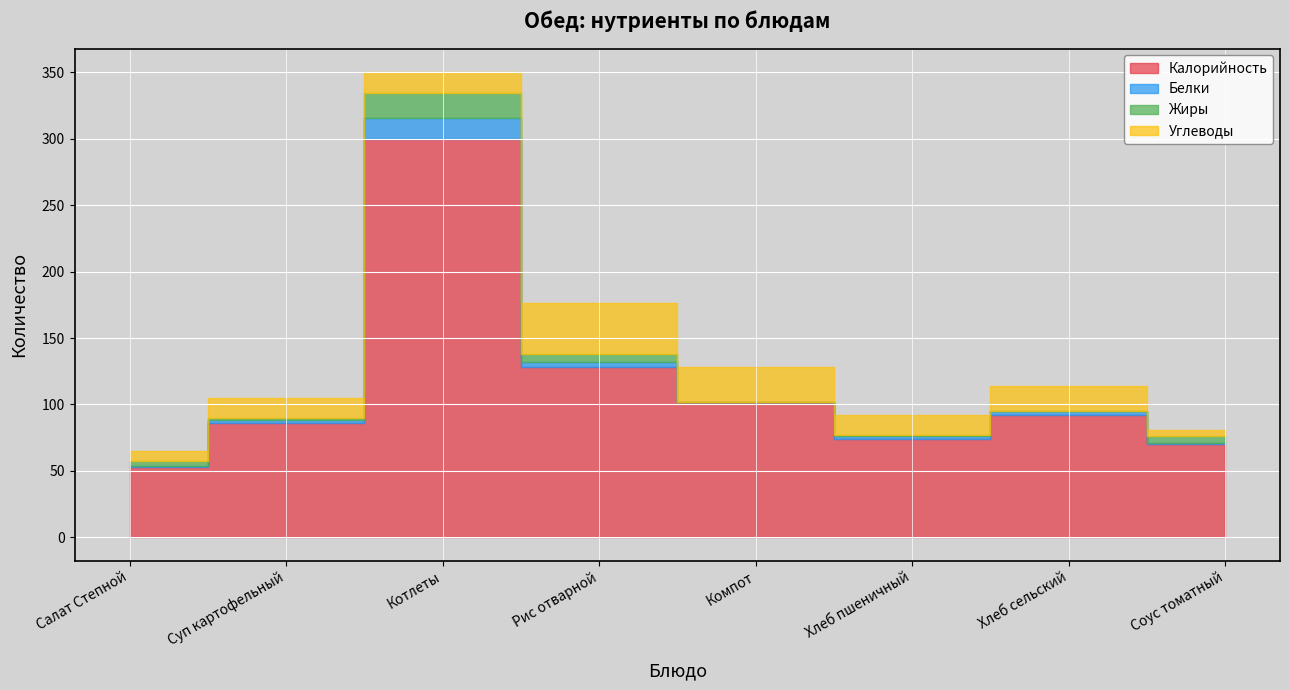

At which category is the sum across all series the highest?

Котлеты